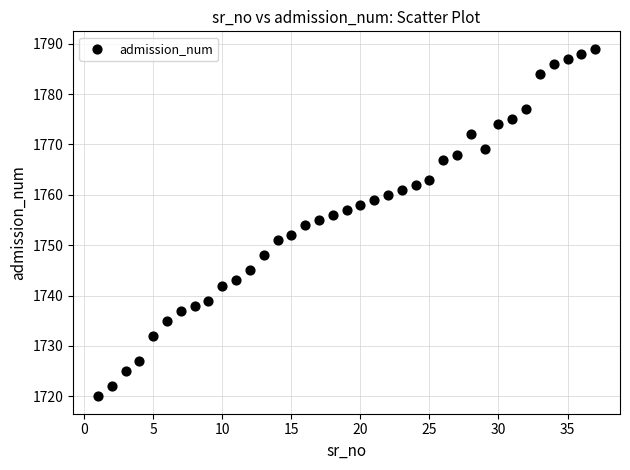

What is the range of Y values (max minus min)?

69